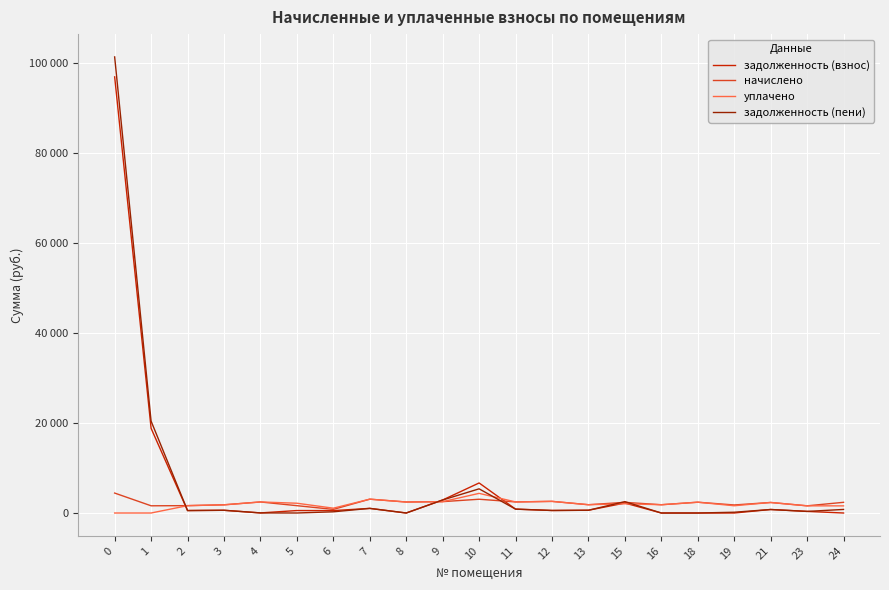

Is this an area chart (filled region under the line)?

No